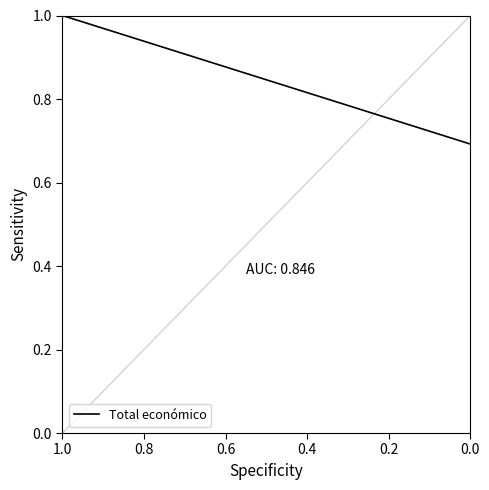

How many lines are shown in the chart?

1